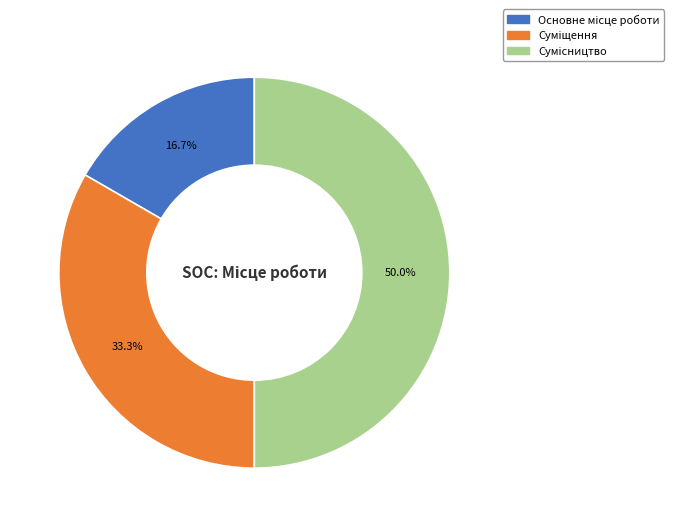

Is it true that Основне місце роботи is 17% of the pie?

True